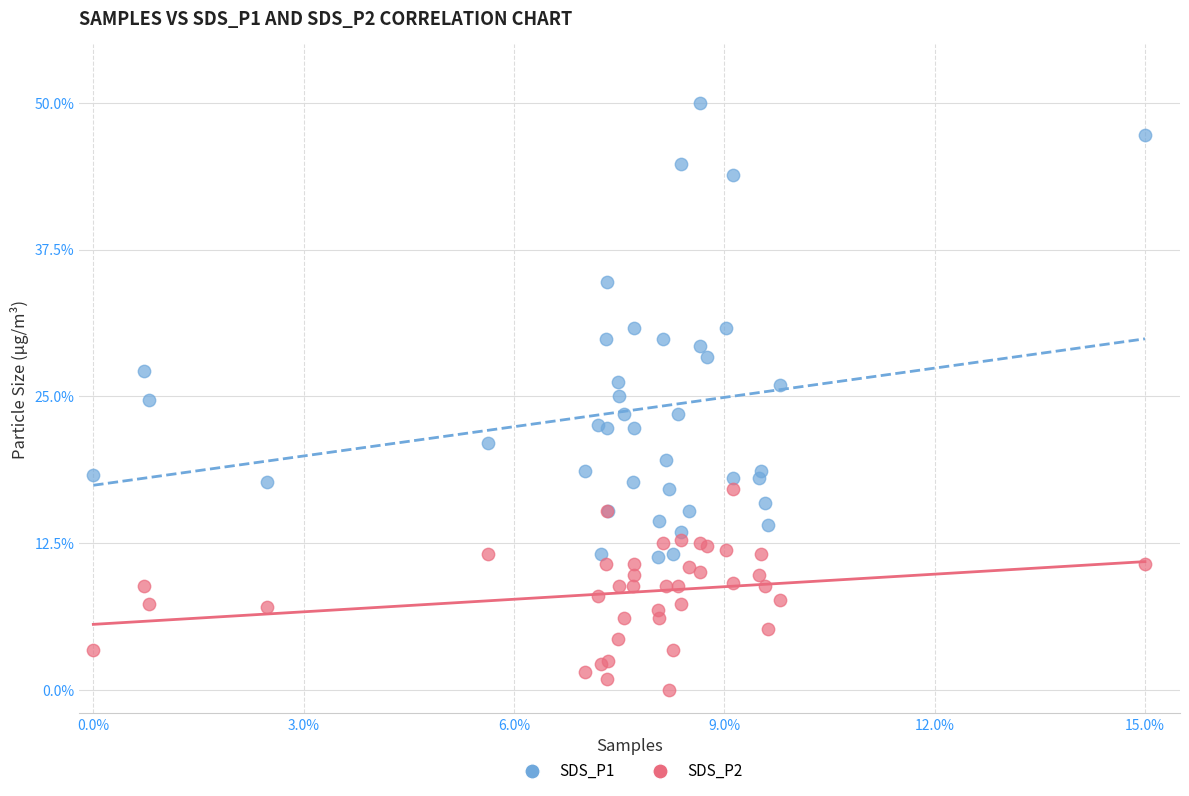

Which series reaches the minimum Y coordinate?

SDS_P2